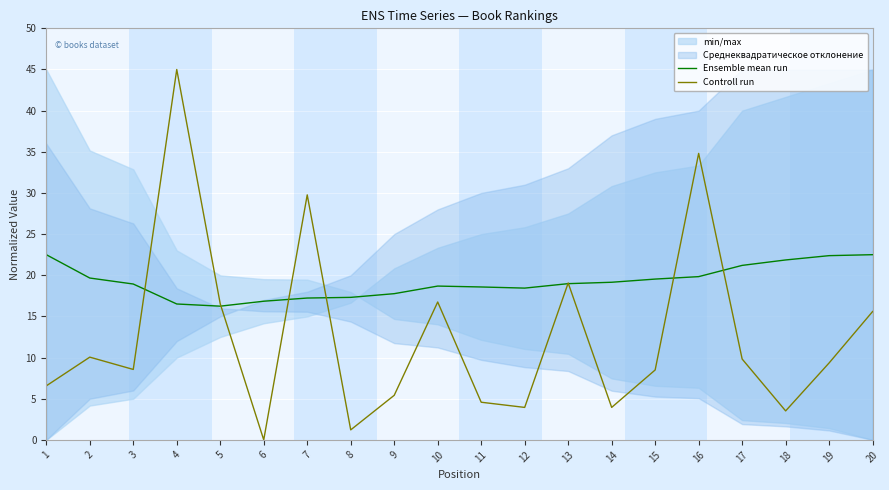

Which series changed the most between 6 and 9?

Controll run